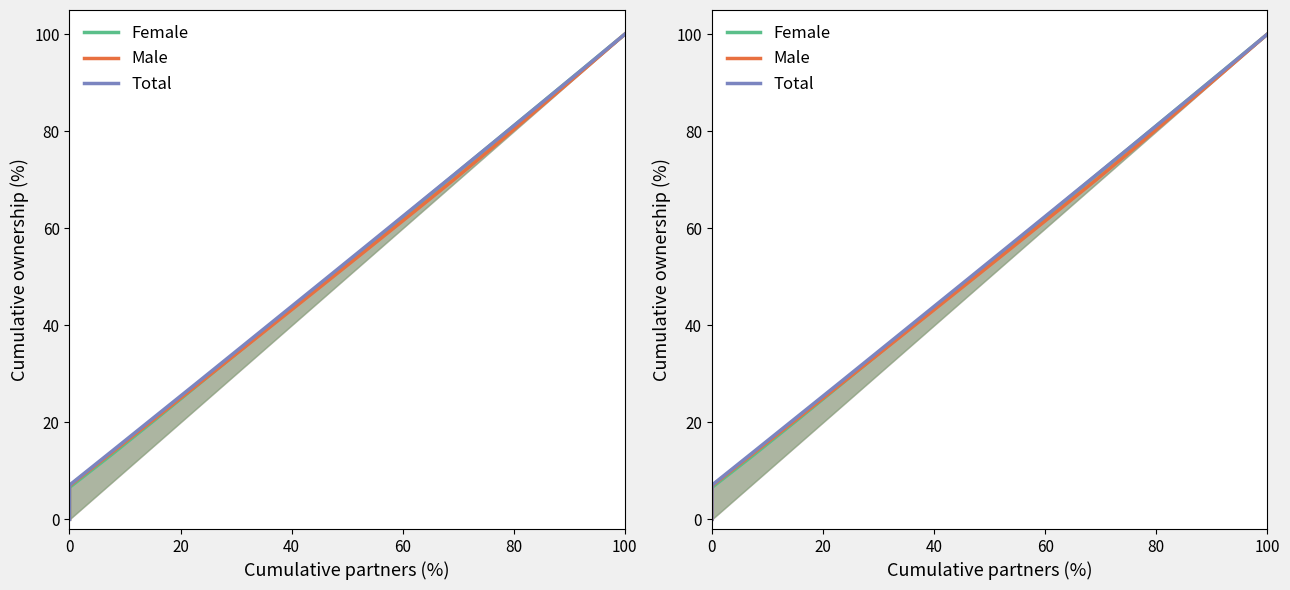

What are all the series names shown in the legend?

Female, Male, Total